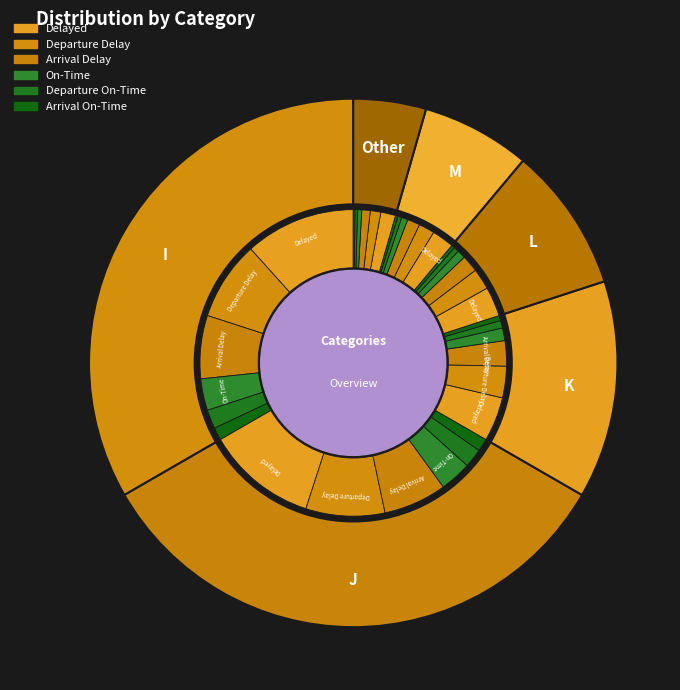

What is the change in value from I to Other?

-26